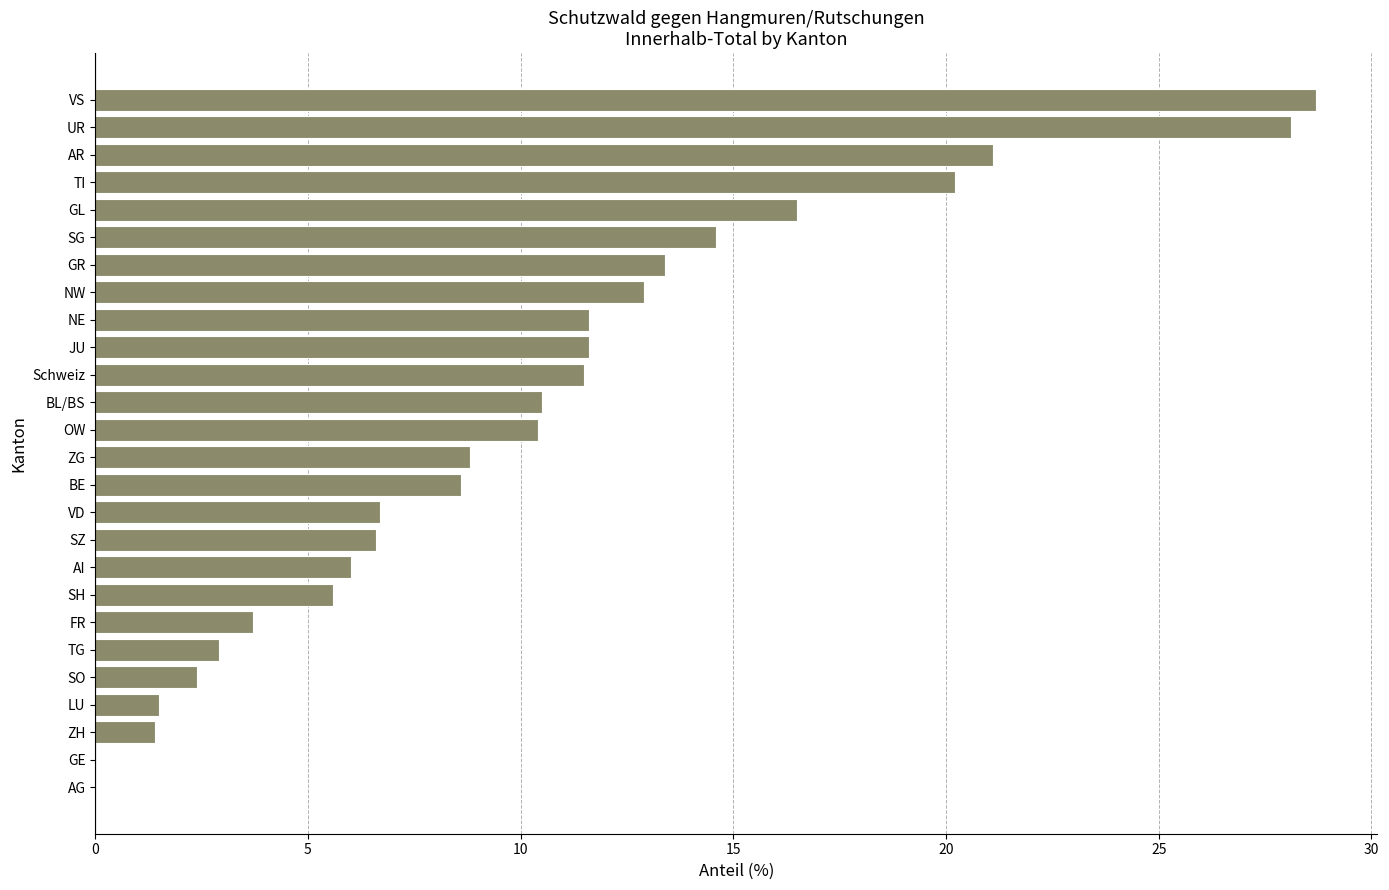

What is the sum of the values at GL and BL/BS?

27.0